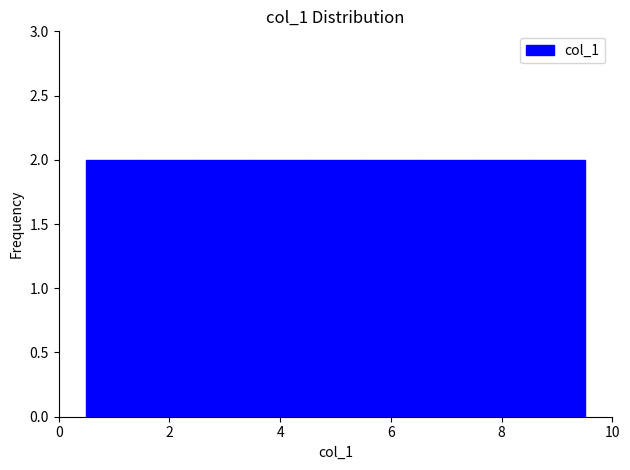

Reading left to right, list every bar in this chart as the range it spans on the x-axis followed by its height. Neither the bar edges nor the heights are printed on the chart, so give them approximately, as read against the axes.

0.5 to 1.5: 2
1.5 to 2.5: 2
2.5 to 3.5: 2
3.5 to 4.5: 2
4.5 to 5.5: 2
5.5 to 6.5: 2
6.5 to 7.5: 2
7.5 to 8.5: 2
8.5 to 9.5: 2